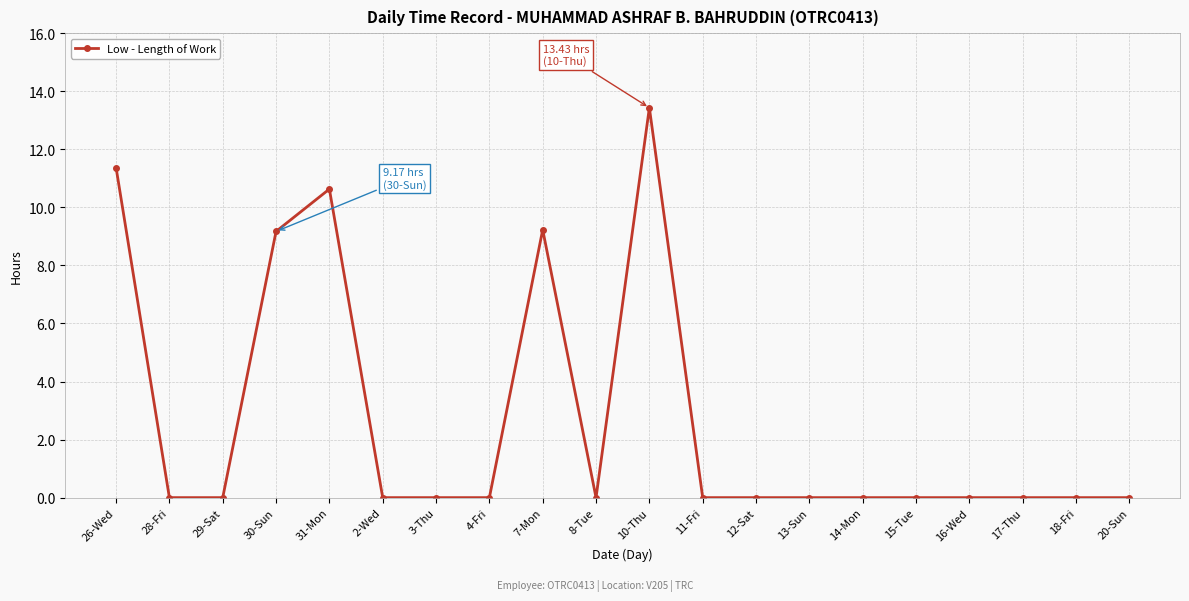

What position from the right is 20-Sun?

1